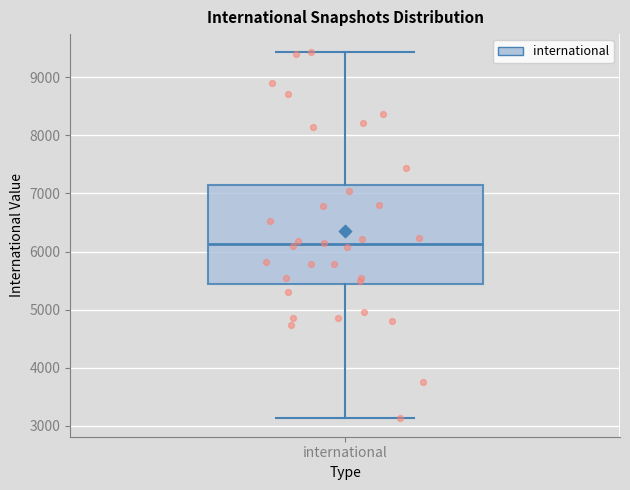

Transcribe this box plot: give where the median line is, the range the box spans, and where the two whiskers end, as read against the y-axis. The values are not printed on the chart, so give them approximately, as read against the axis.

median 6100, box 5400 to 7100, whiskers 3100 to 9400